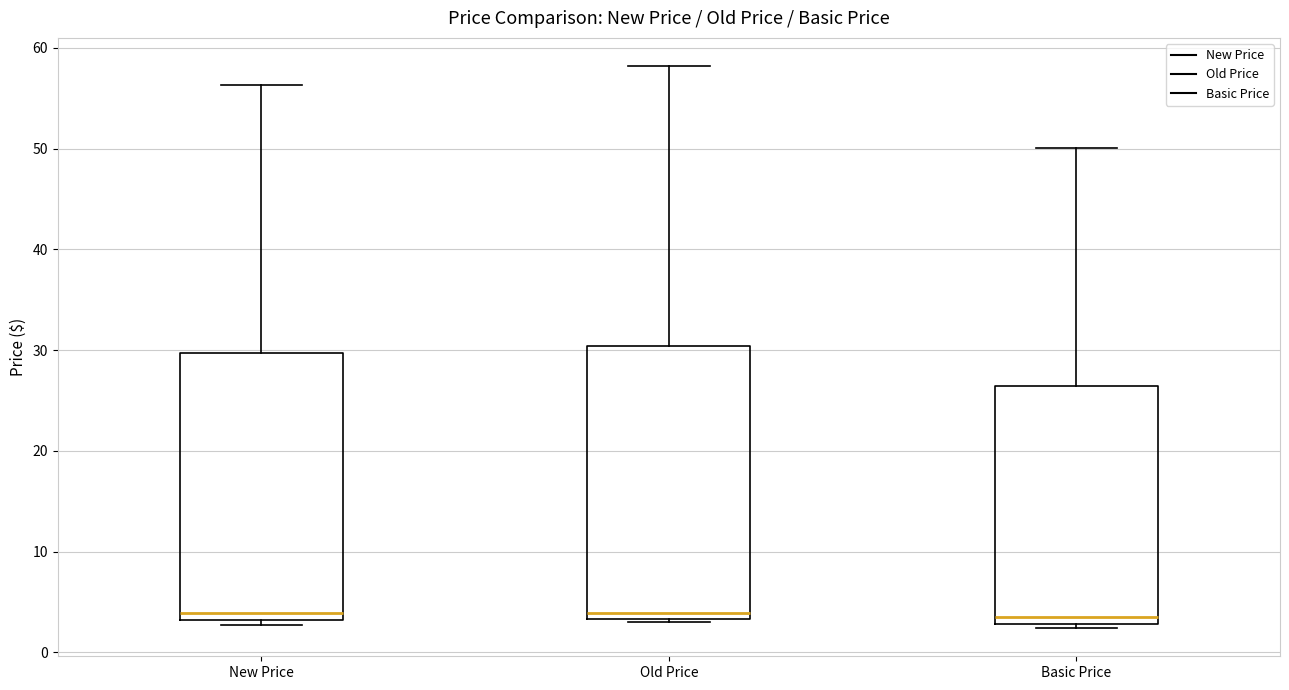

Where is the upper edge of the box for Old Price on the y-axis? The values are not printed on the chart, so give them approximately, as read against the axis.

30